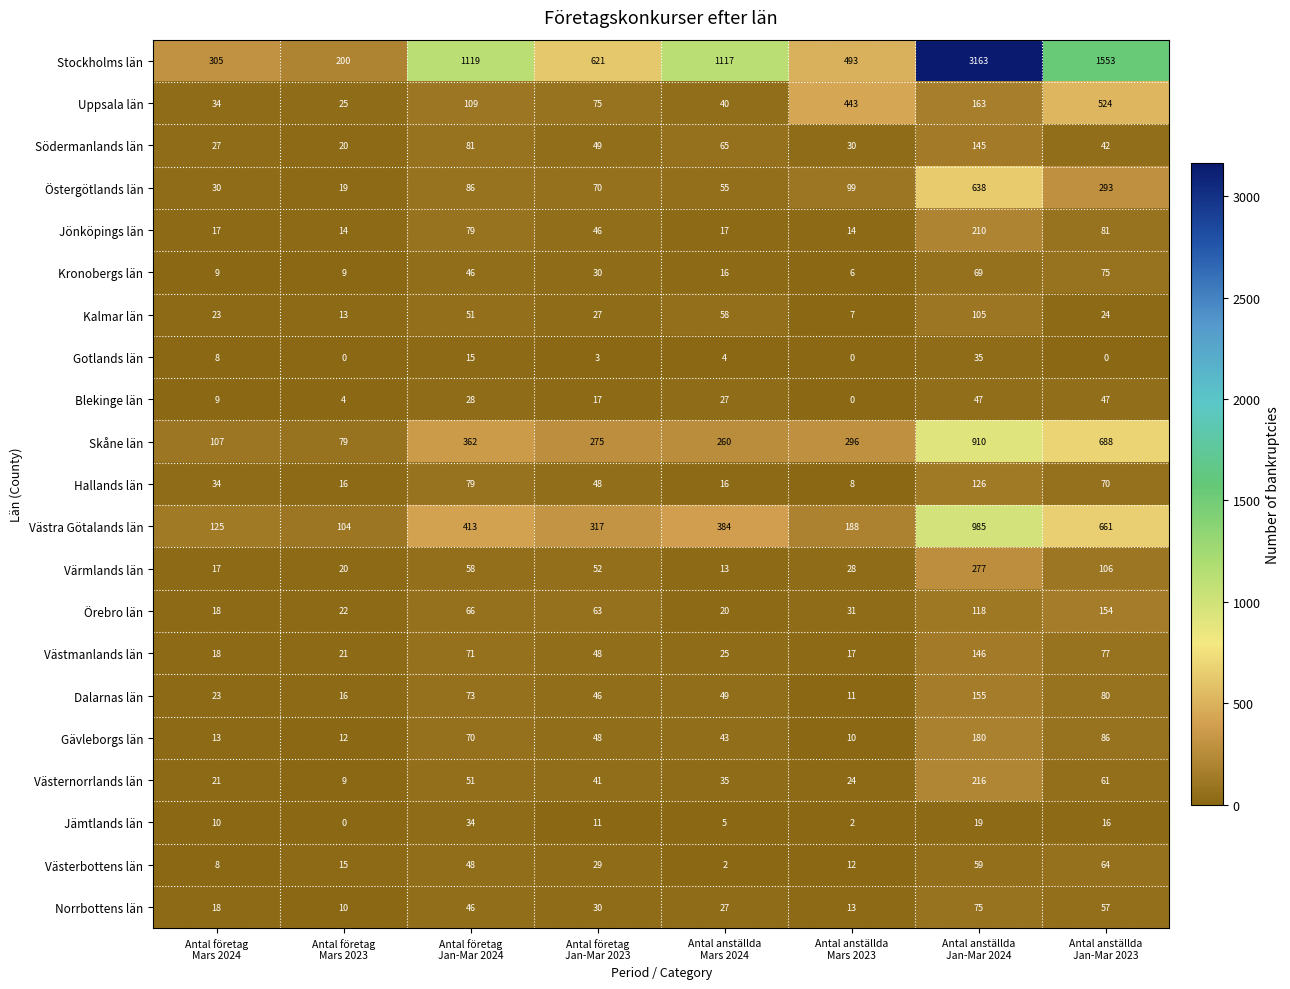

Which series has the largest total across all categories?

Stockholms län